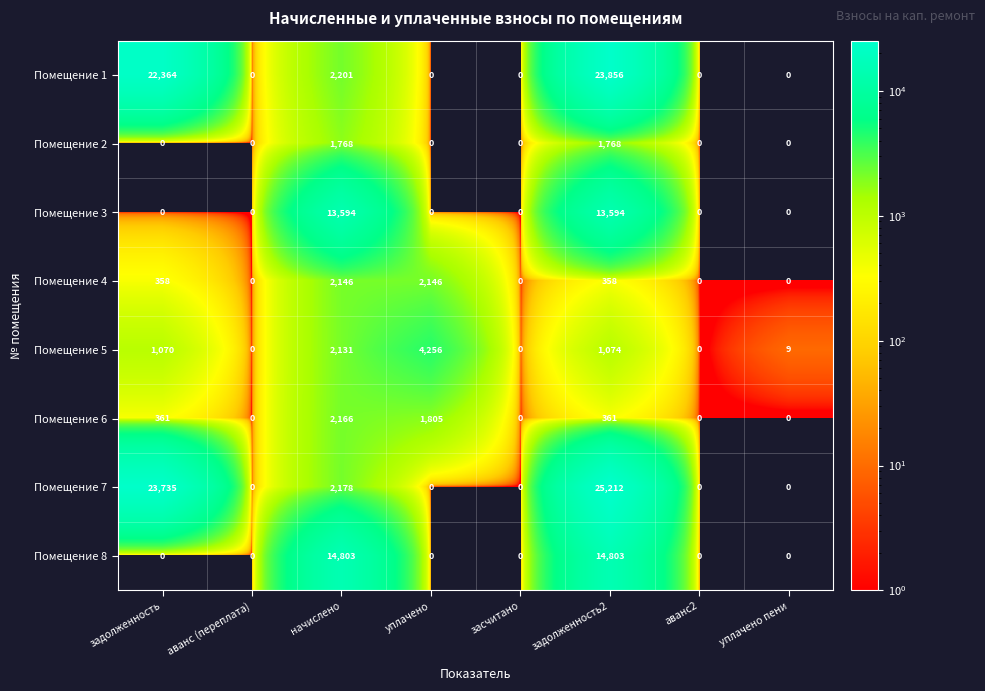

Rank the series by their maximum value, from lowest to highest.

Помещение 2, Помещение 4, Помещение 6, Помещение 5, Помещение 3, Помещение 8, Помещение 1, Помещение 7